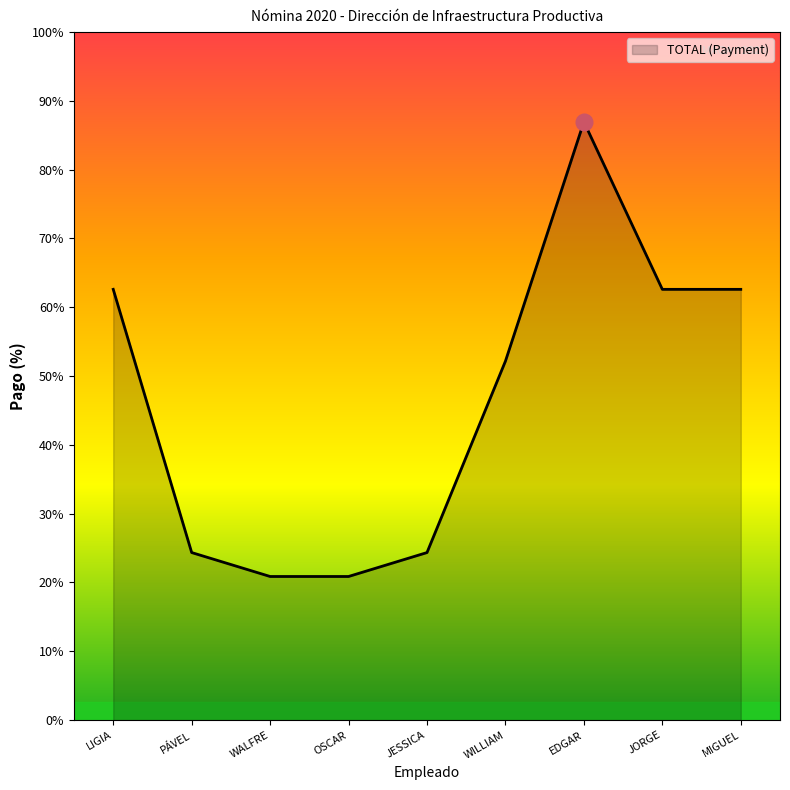

At which category does the data reach its first local peak?

EDGAR